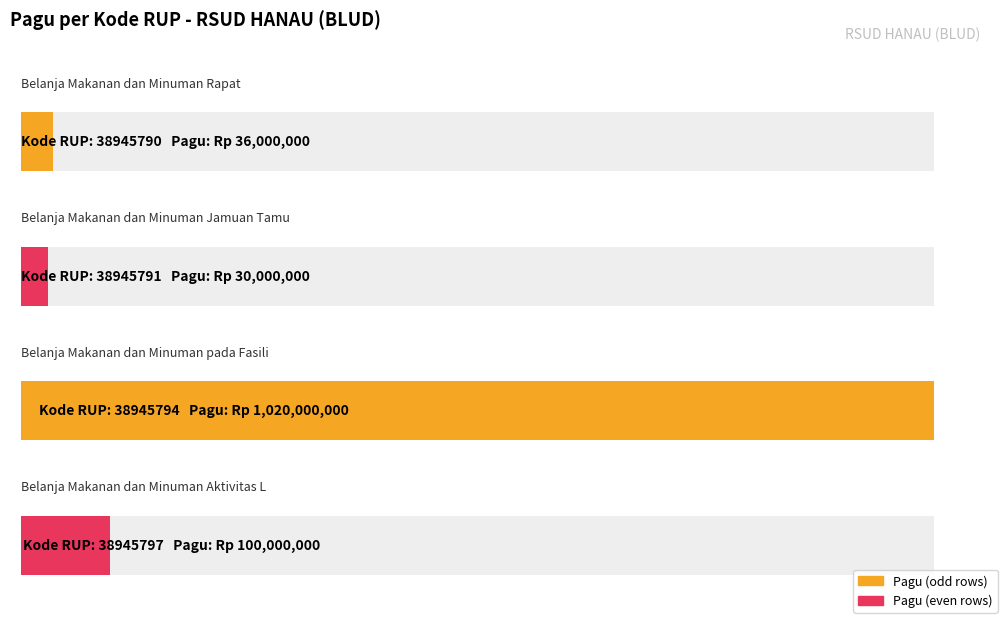

What is the difference between the second highest and minimum values?

70000000